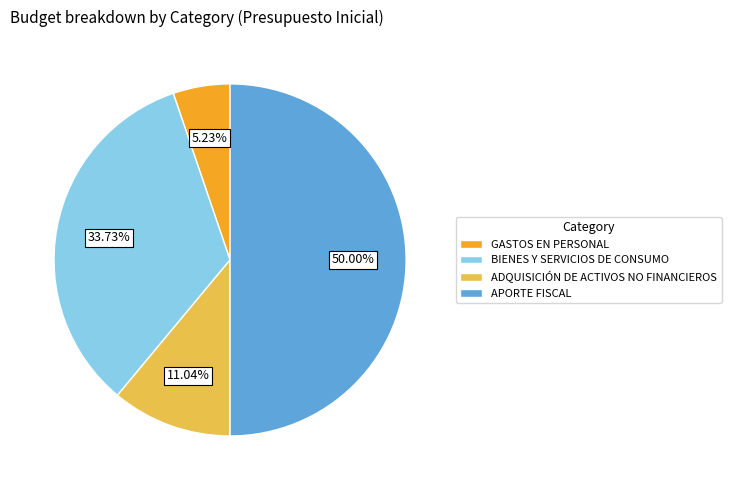

True or false: APORTE FISCAL accounts for 37% of the total.

False